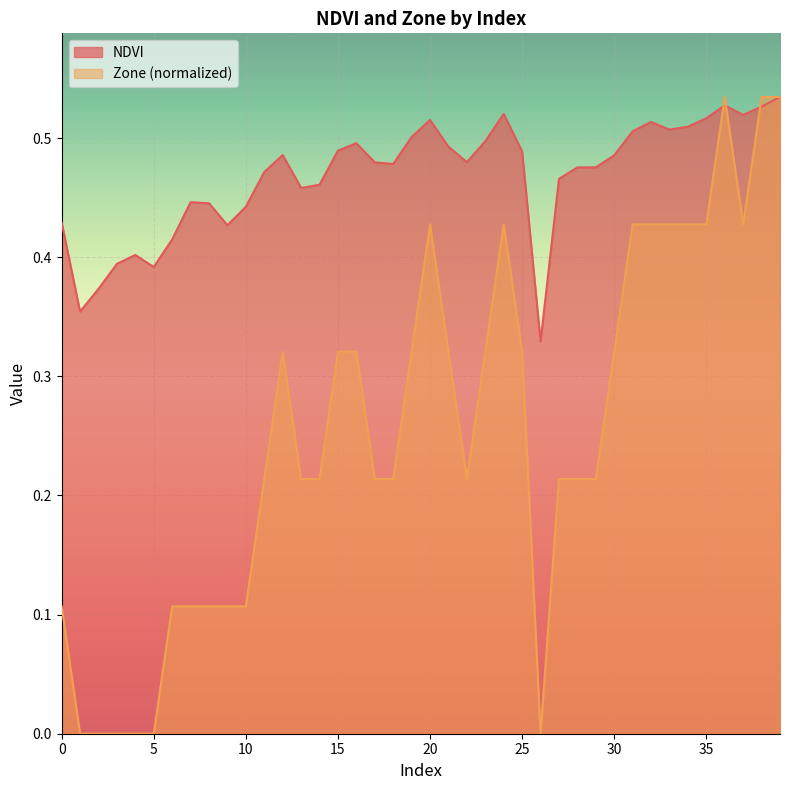

How many times do Zone and NDVI cross each other?

3